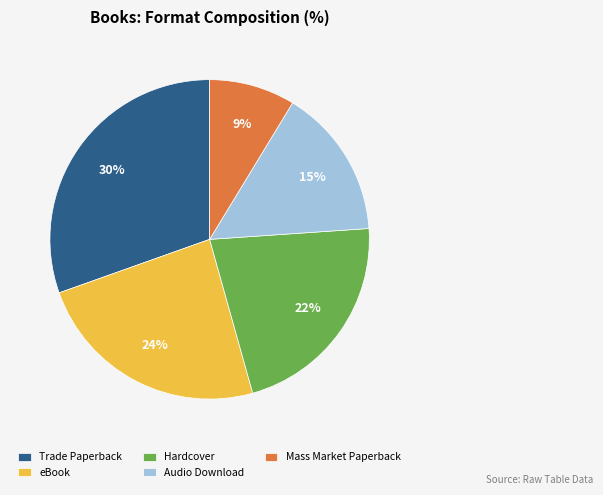

Does Mass Market Paperback account for over 50% of the chart?

No